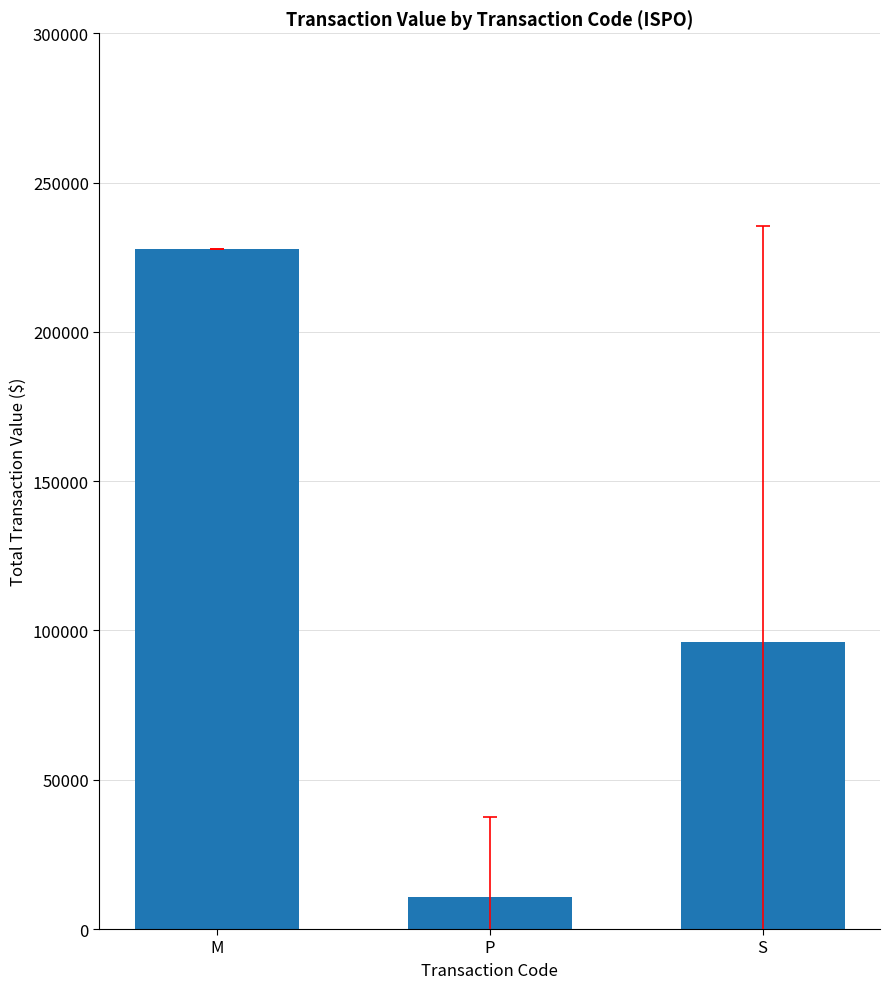

Reading left to right, extract all data points from this chart.

227885.0	10705.6	96261.2